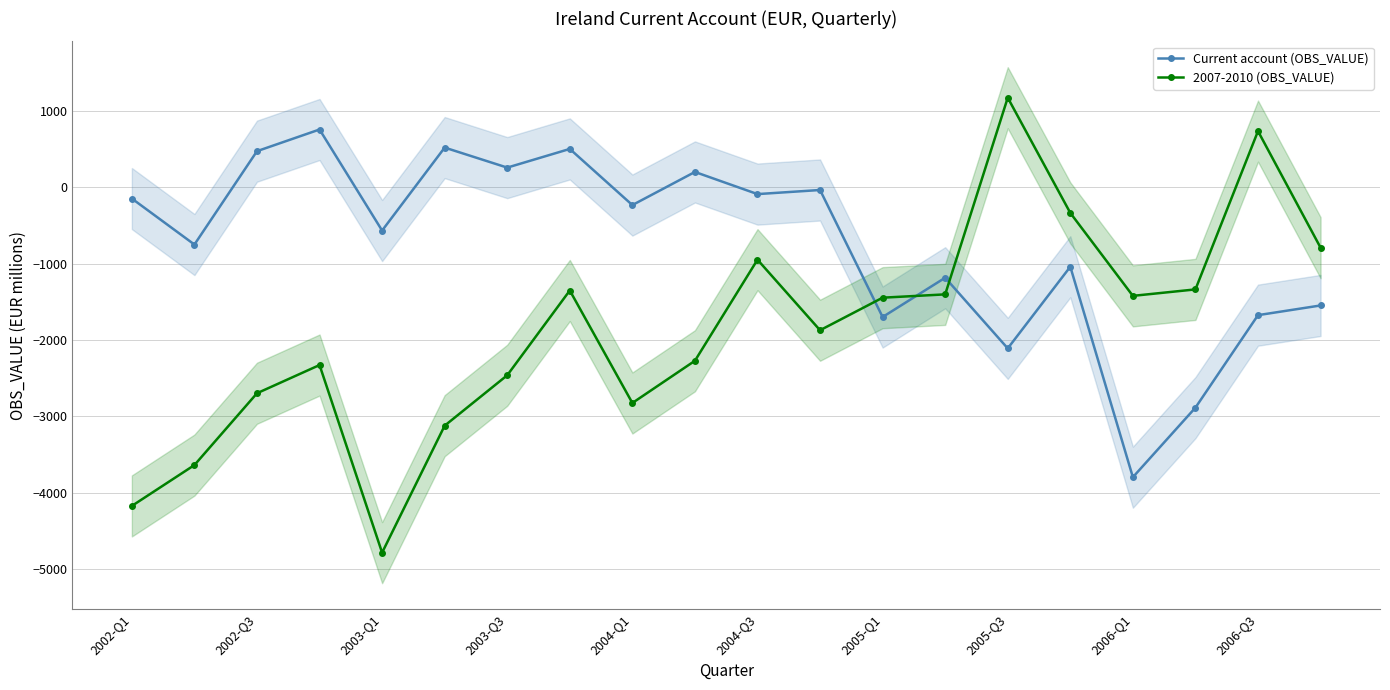

Where is the first local minimum for 2007-2010 (OBS_VALUE)?

2003-Q1